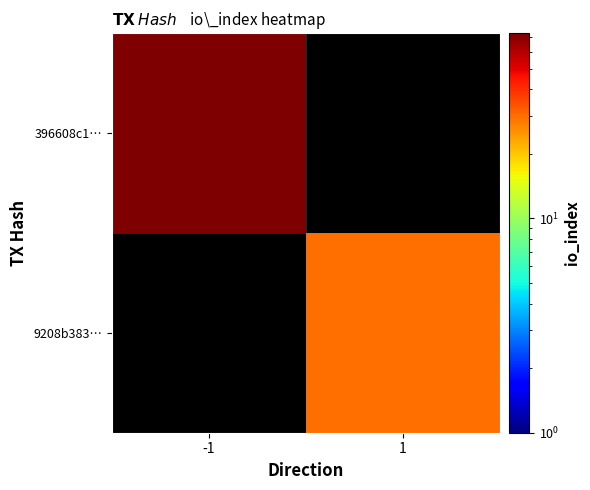

List the labels in order of 396608c1… value, smallest first.

-1, 1